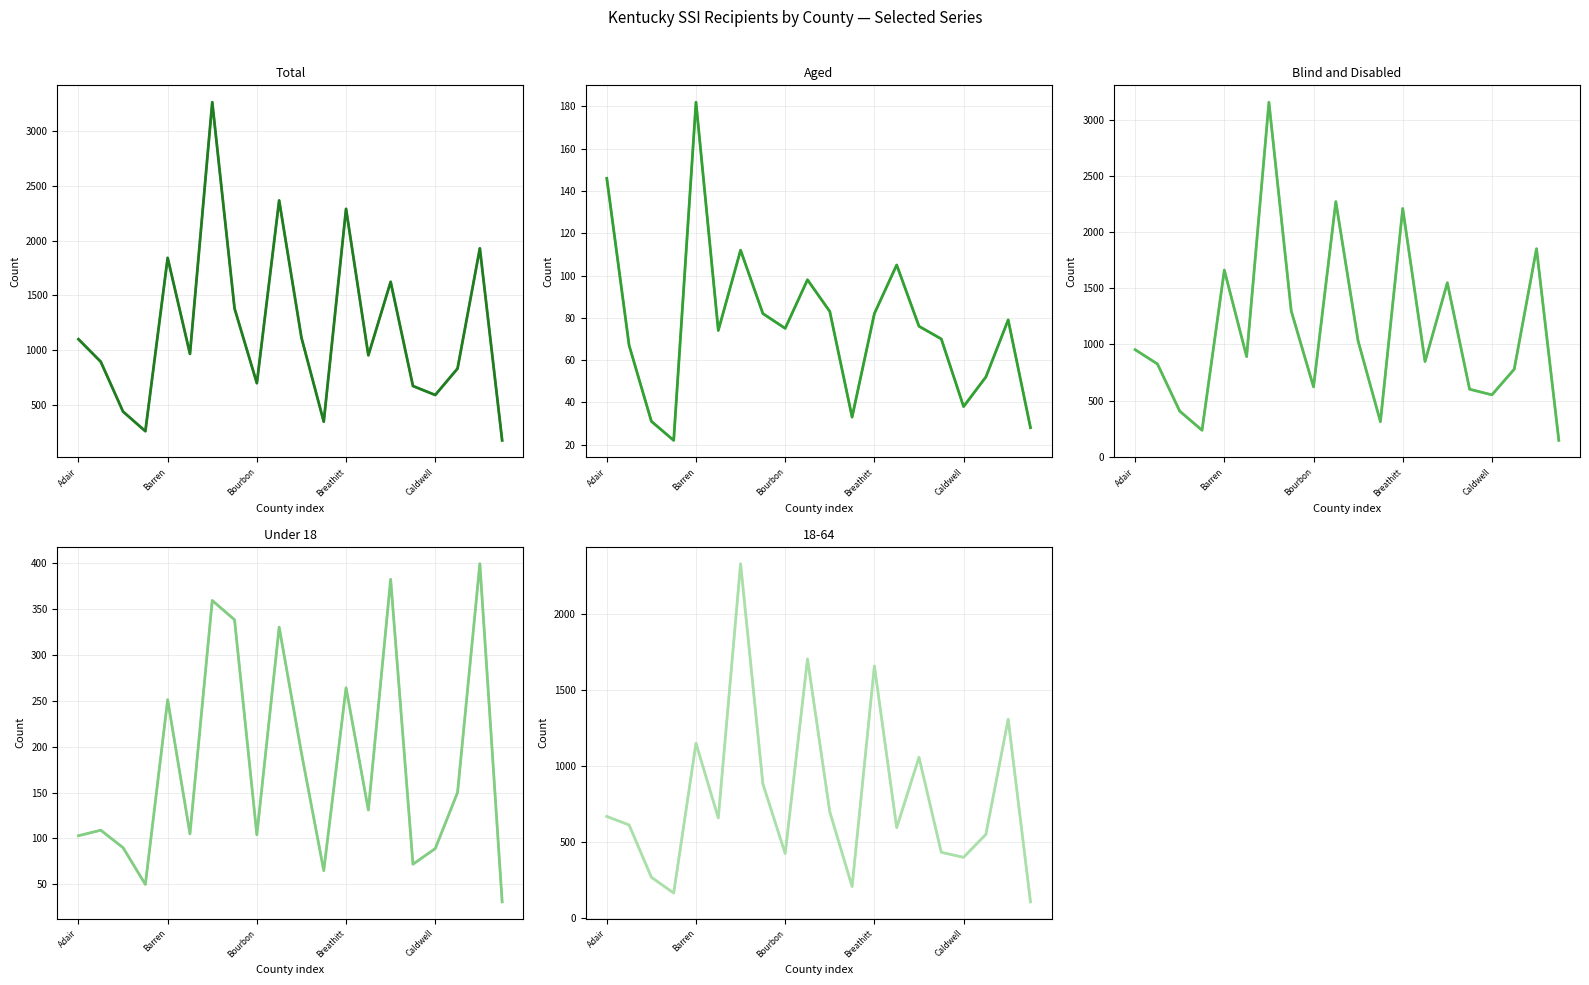

Where does the Total series first go above 966?

Adair